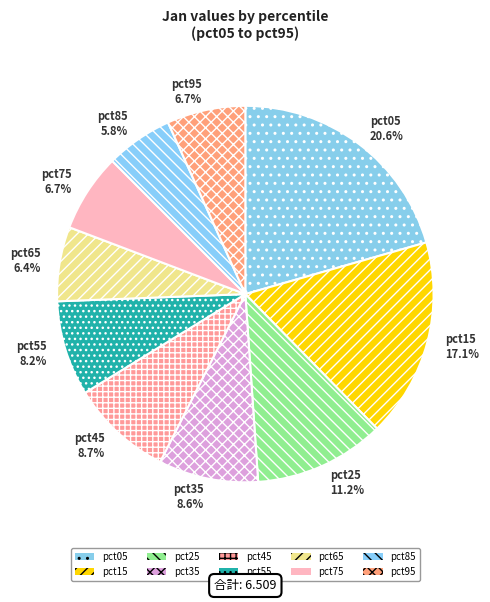

Which category has the smallest portion of the pie?

pct85